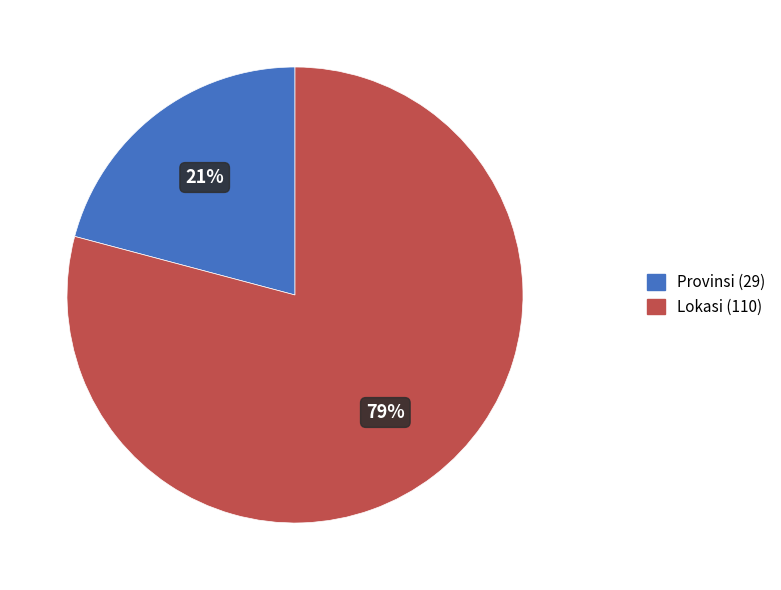

Do Lokasi and Provinsi together represent more than half of the pie?

Yes